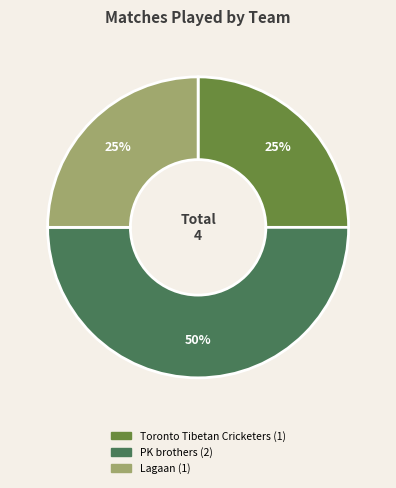

To the nearest percent, what is the difference between the largest and smallest slice percentages?

25%